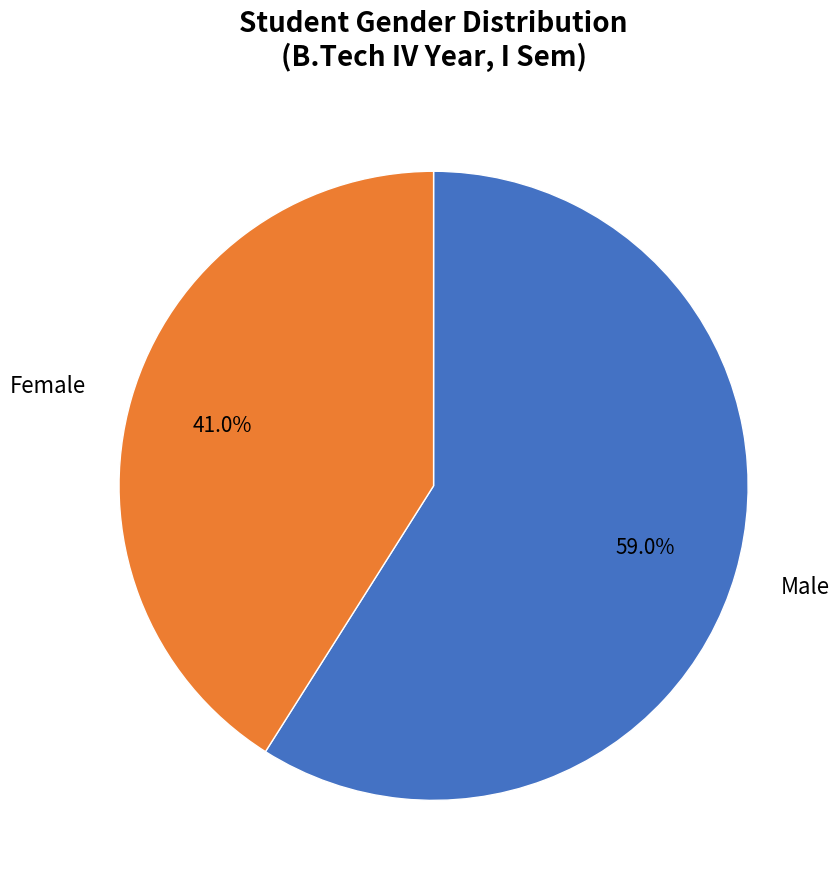

Which category has the smallest portion of the pie?

Female